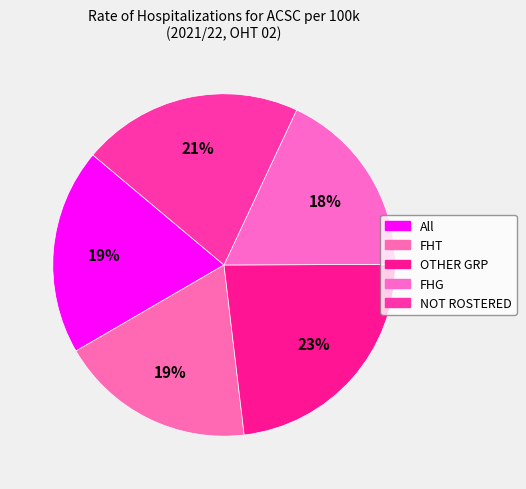

Combined, do FHG and FHT account for over 50%?

No